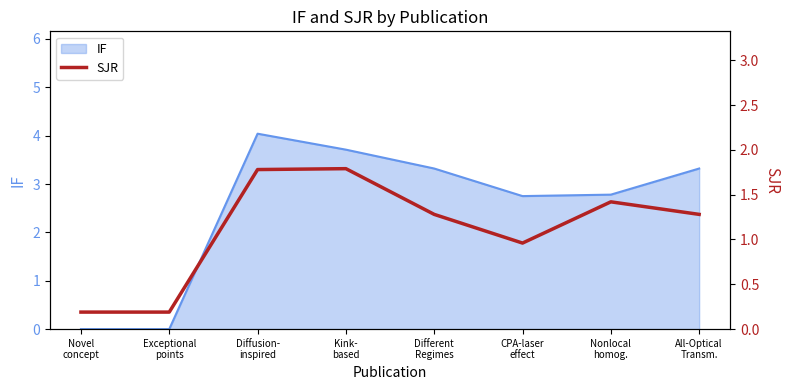

Does the chart display data point markers on the line(s)?

No